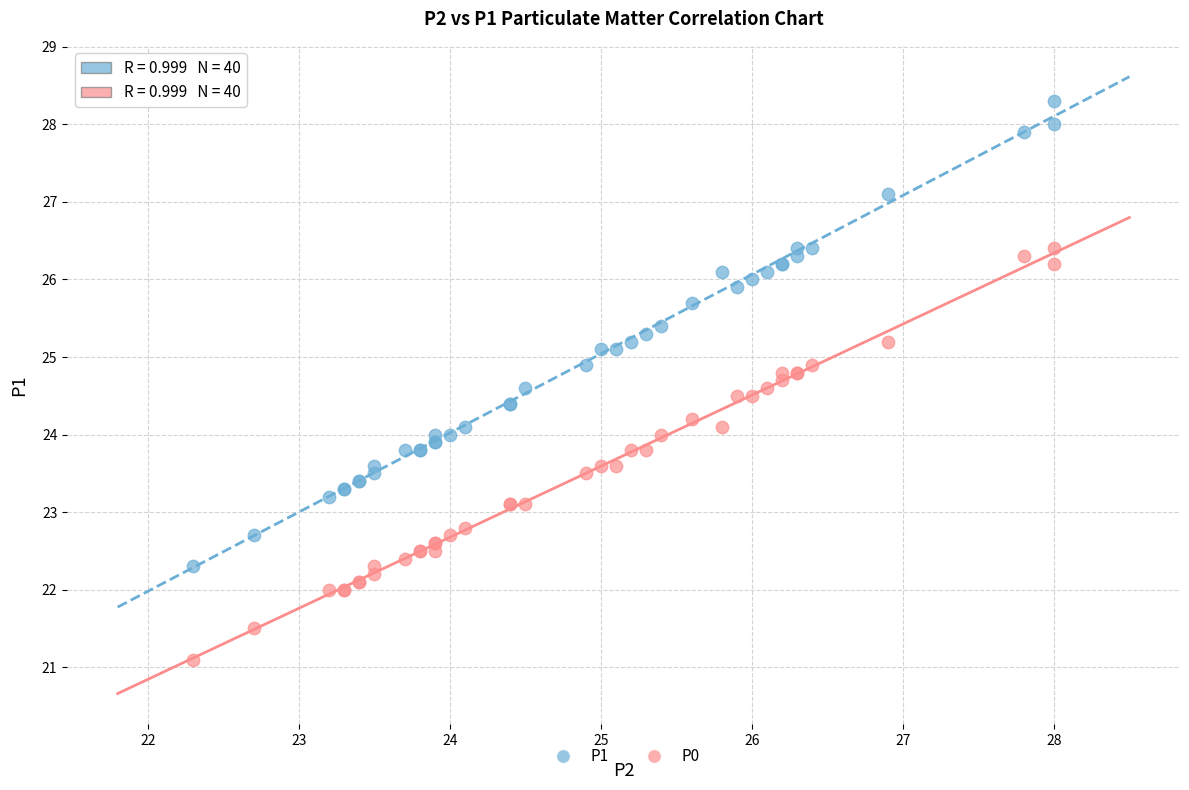

Which series contains the highest Y value?

P1